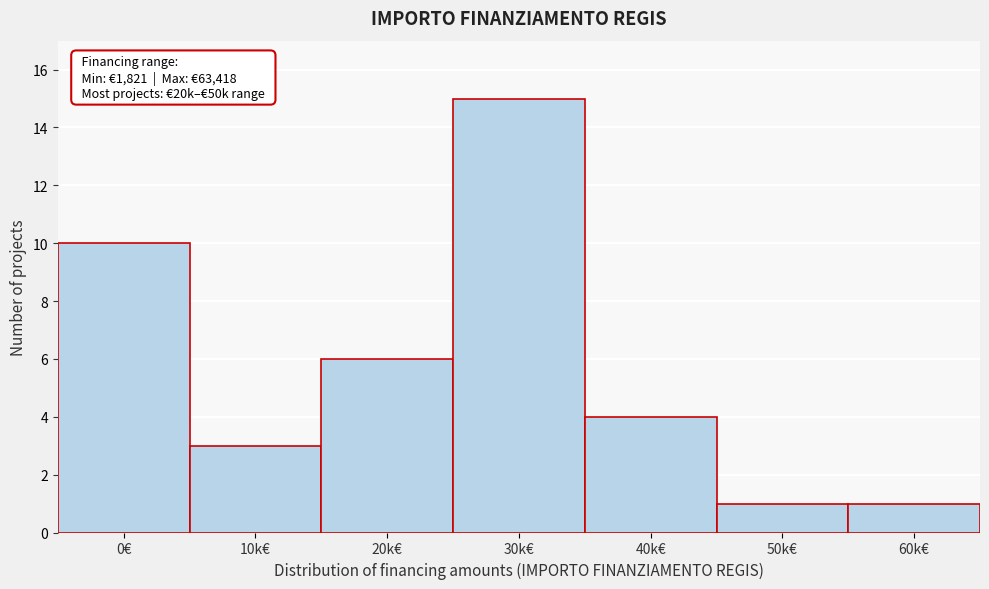

Reading right to left, what are all the values shown in this chart?

1	1	4	15	6	3	10